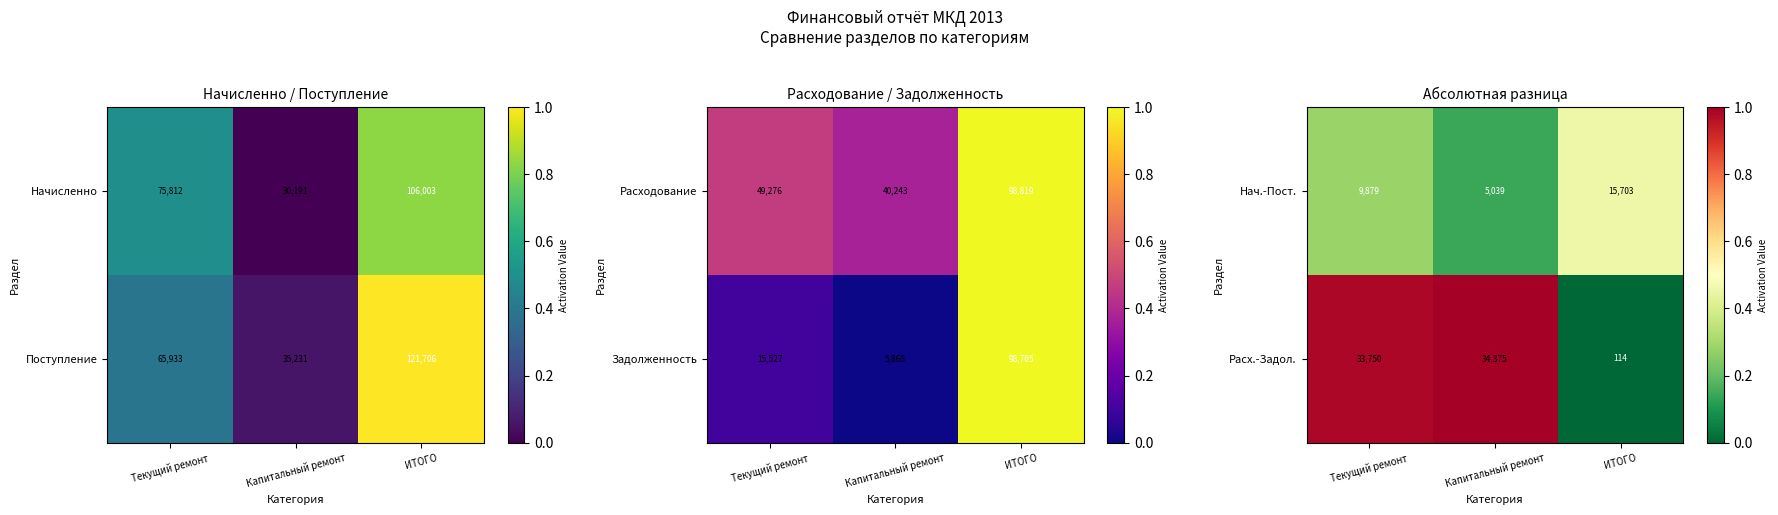

Reading right to left, extract all data points from this chart.

Нач.-Пост.: ИТОГО=15703.0	Капитальный ремонт=5039.0	Текущий ремонт=9879.0
Расх.-Задол.: ИТОГО=114.0	Капитальный ремонт=34375.0	Текущий ремонт=33750.0